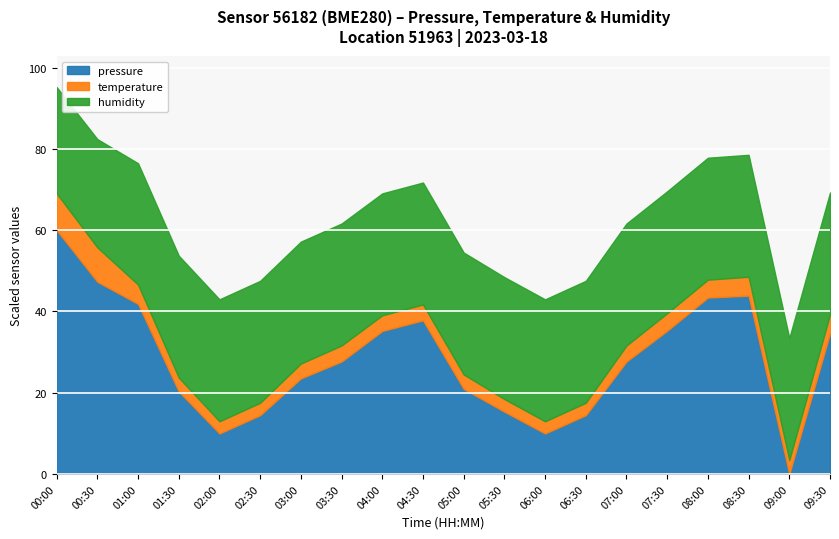

Is it true that pressure equals 40.5 at 09:00?

False